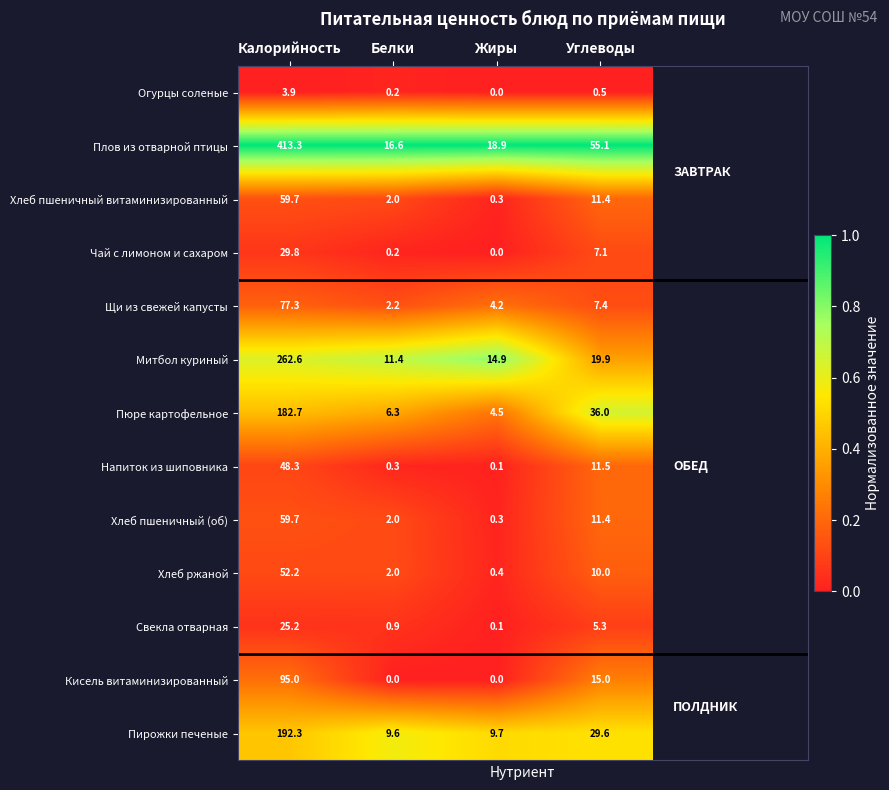

Rank the categories by Митбол куриный value from lowest to highest.

Белки, Жиры, Углеводы, Калорийность